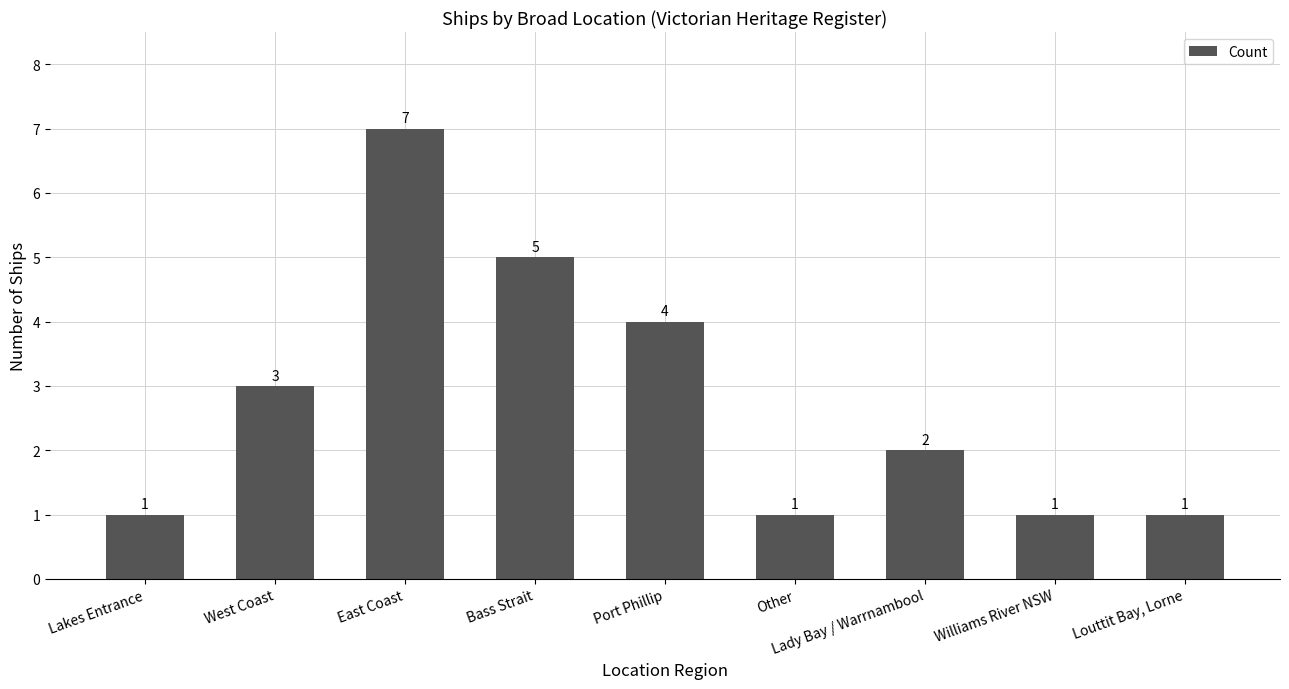

What is the label of the 9th bar from the right?

Lakes Entrance